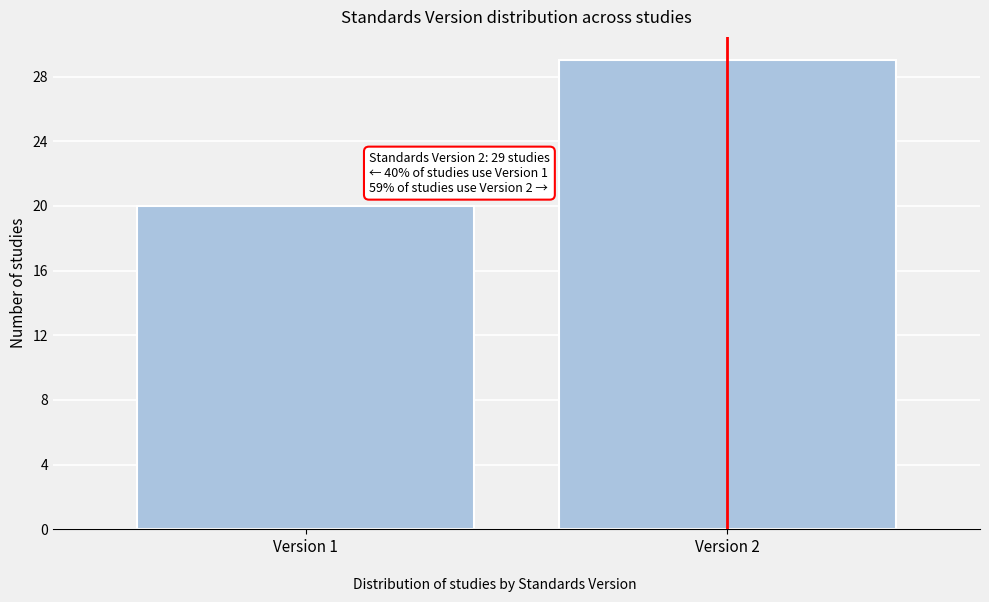

Reading right to left, transcribe all the data shown in this chart.

Version 2=29	Version 1=20